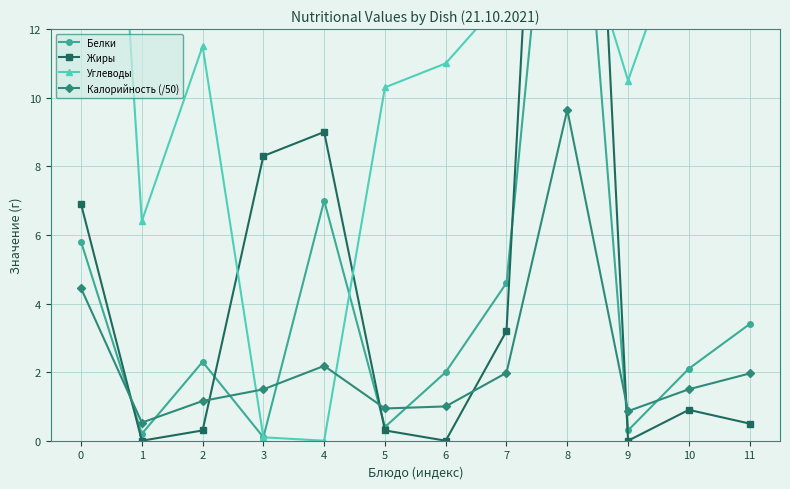

The value of Белки at 8 is 22.7. True or false?

True